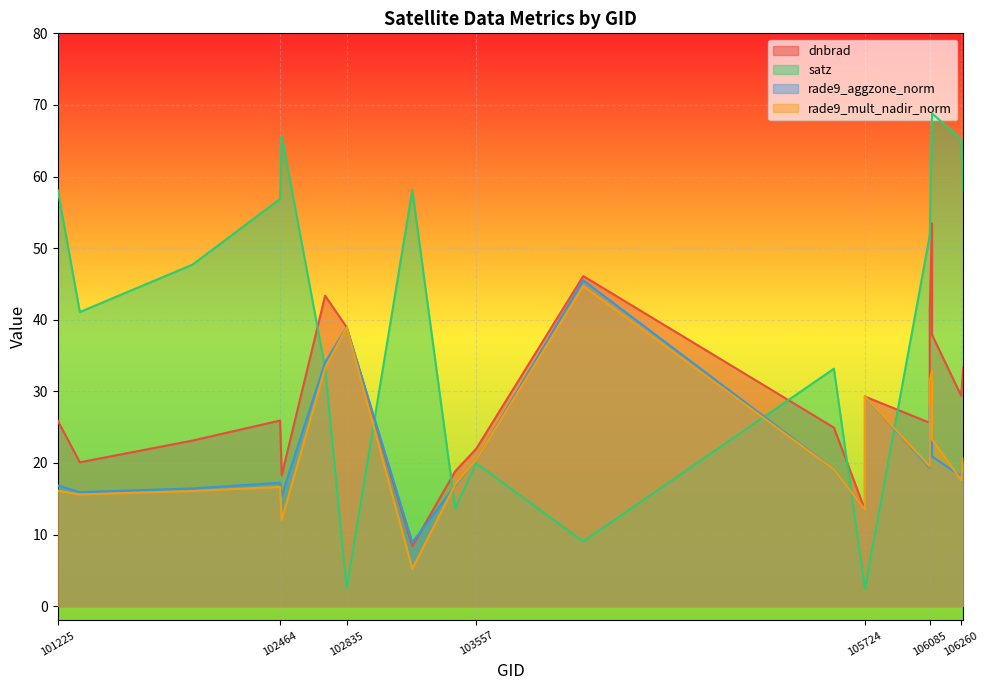

How many interior local valleys does the rade9_aggzone_norm series have?

6